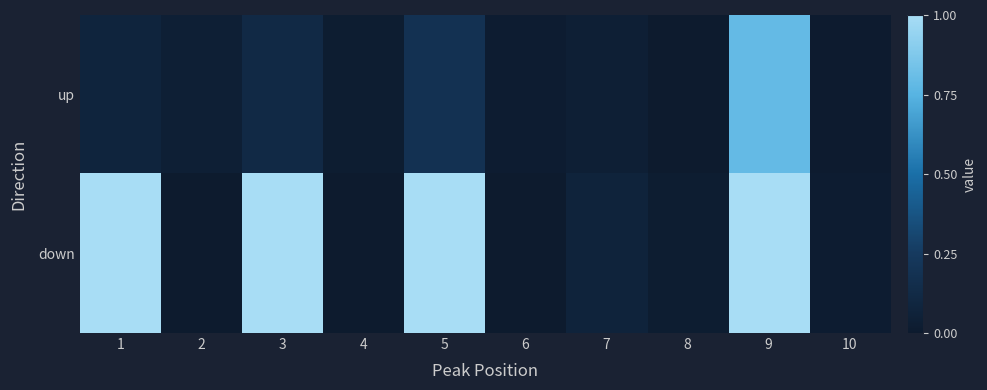

Reading left to right, transcribe all the data shown in this chart.

up: 1=0.1	2=0.0	3=0.1	4=0.0	5=0.2	6=0.0	7=0.0	8=0.0	9=0.8	10=0.0
down: 1=1.0	2=0.0	3=1.0	4=0.0	5=1.0	6=0.0	7=0.1	8=0.0	9=1.0	10=0.0